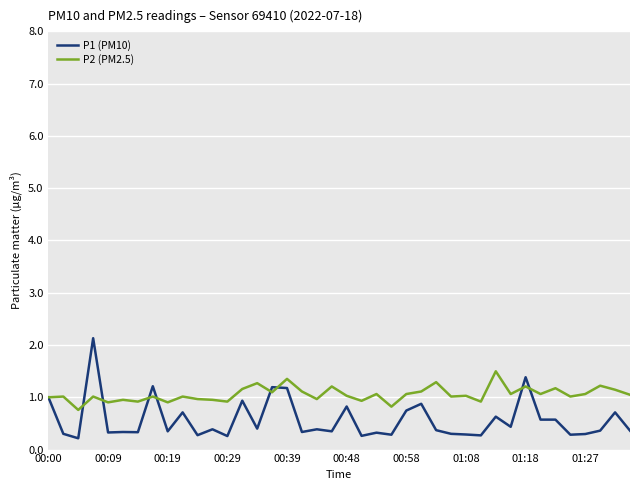

Does the chart have visible grid lines?

Yes